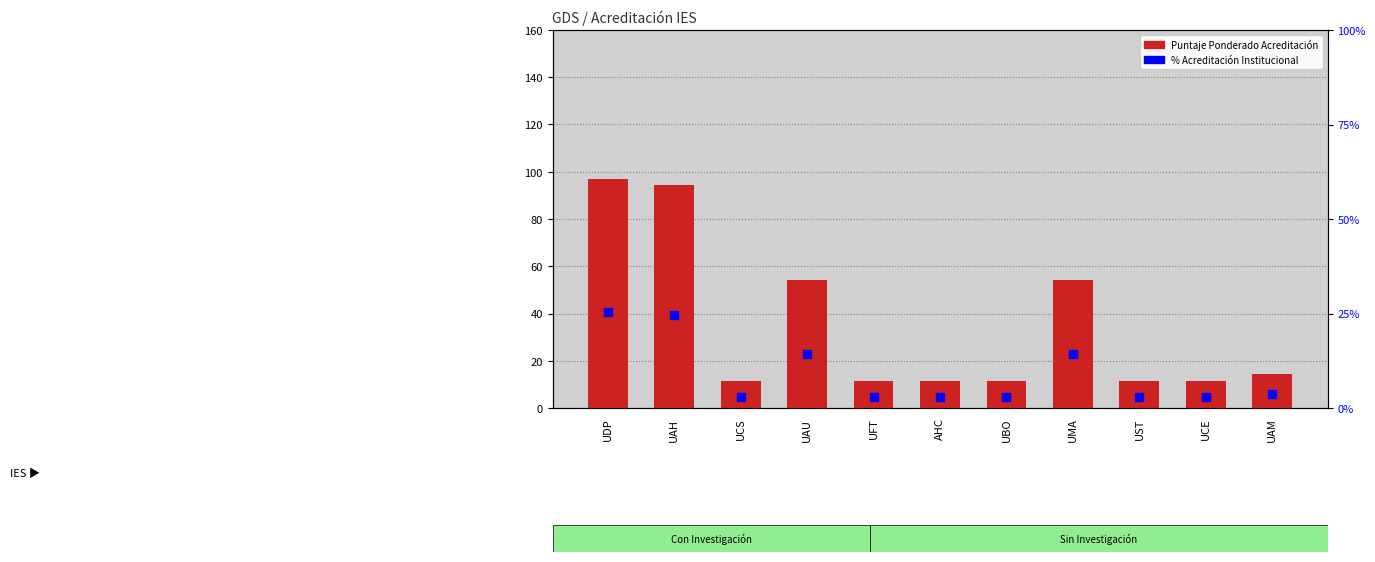

What is the total value across all series at UST?

14.4